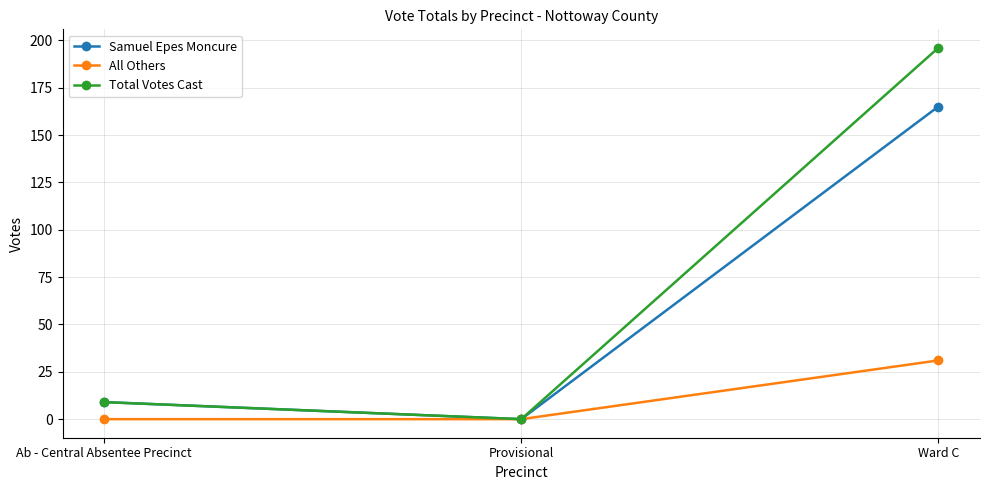

At which category is the sum across all series the highest?

Ward C